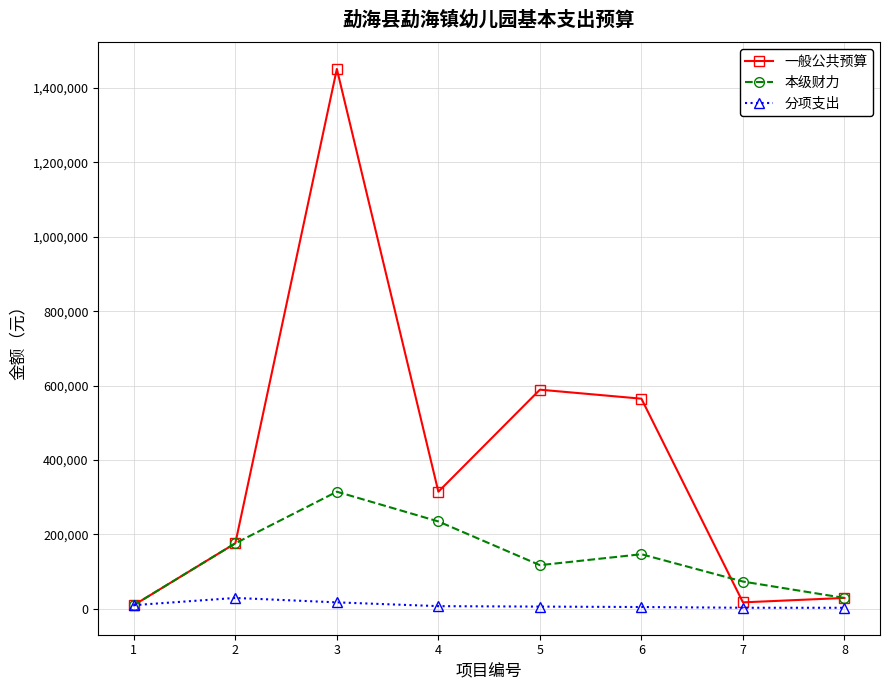

Rank the series at 4 from highest to lowest value.

一般公共预算, 本级财力, 分项支出